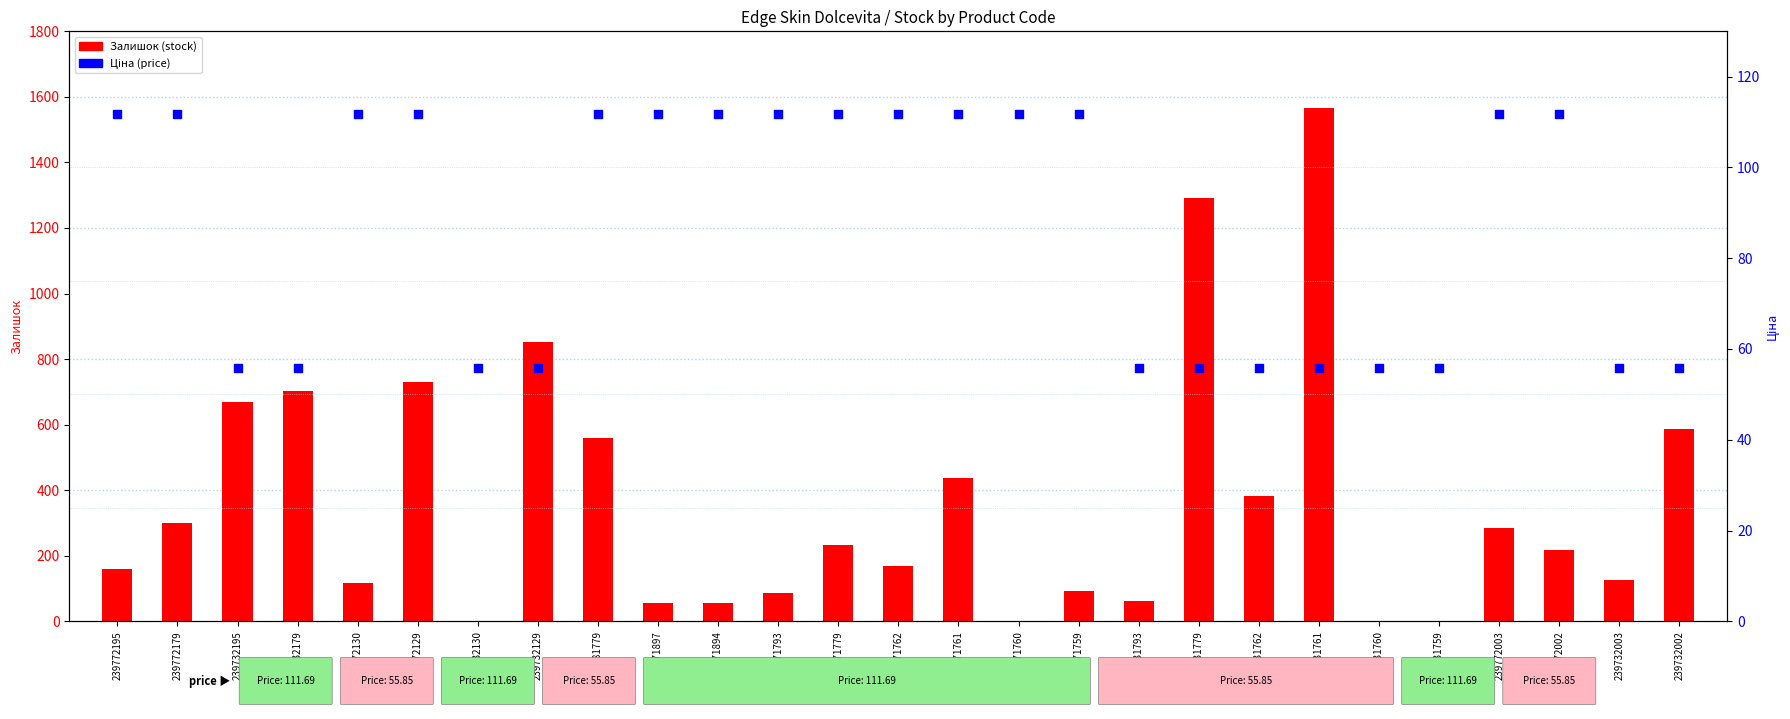

Which series contains the lowest Y value?

Залишок (stock)